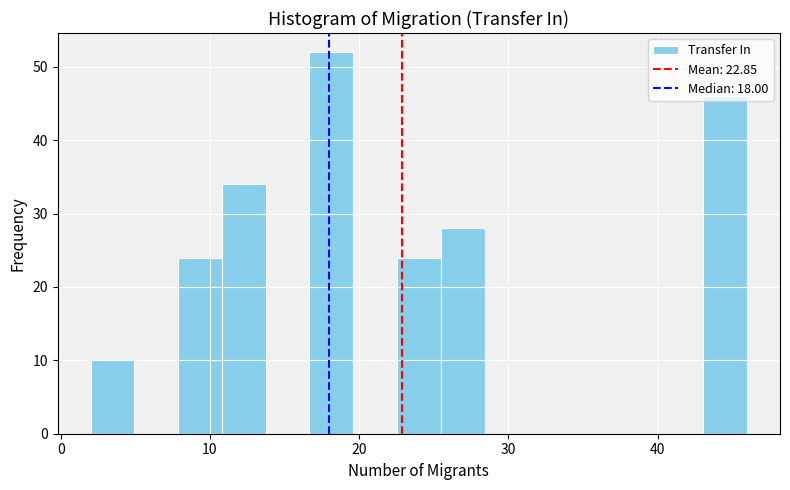

Around what value on the x-axis is the tallest bar? Give the approximate position of its centre, as read against the axis.

18